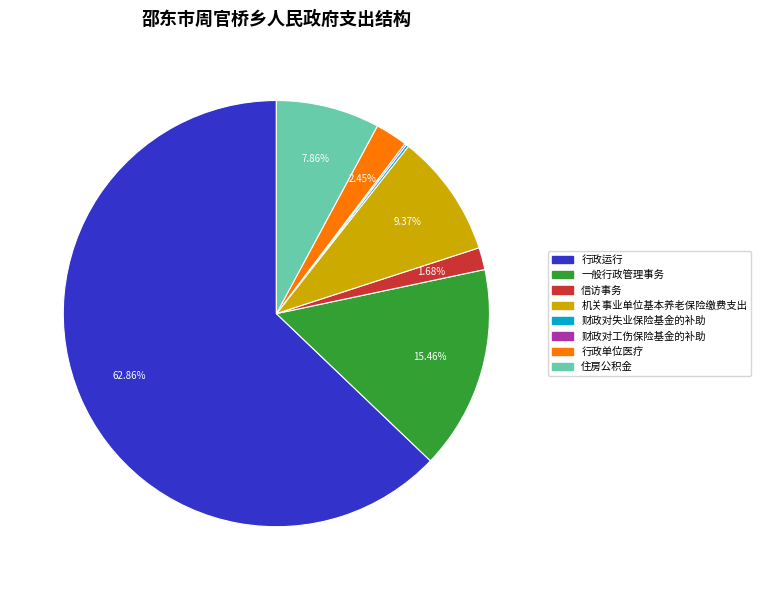

Is 行政运行 the majority of the pie?

Yes